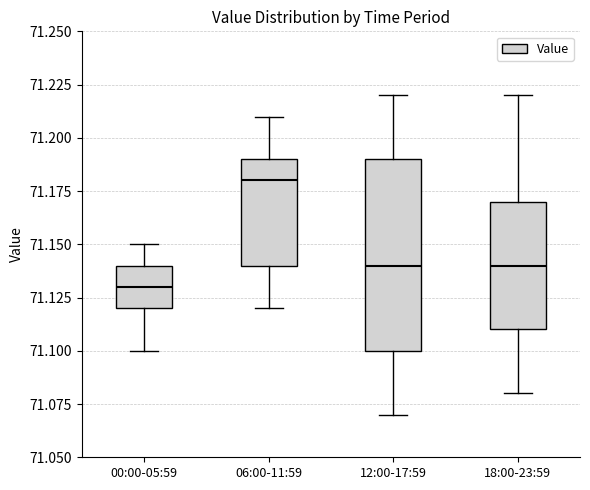

Which box's median line is the highest?

06:00-11:59